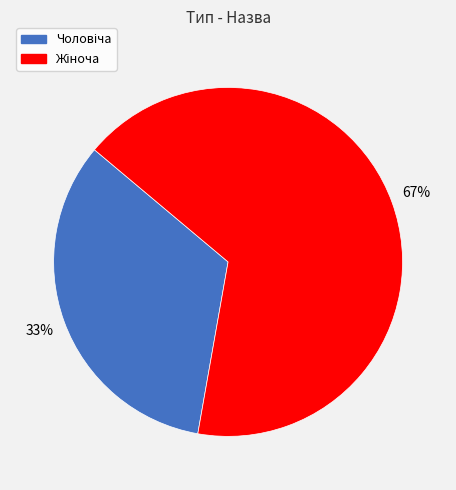

Does any single category account for the majority?

Yes